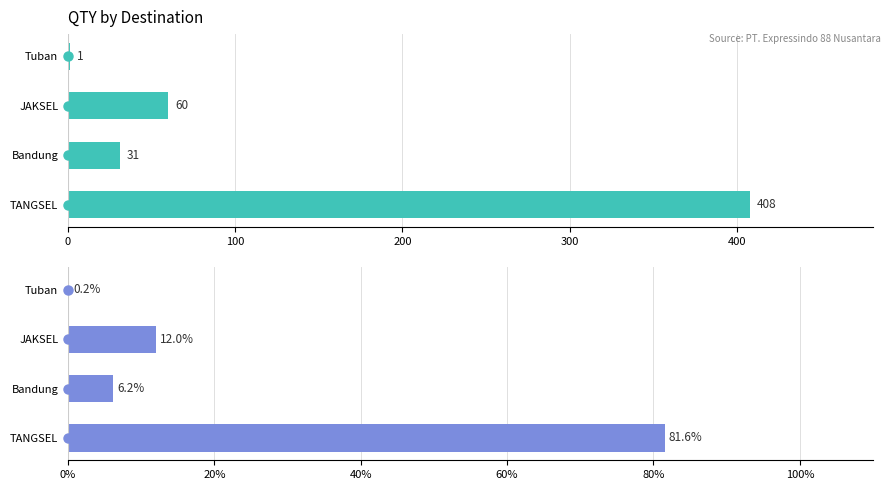

Reading right to left, list all the values displayed in this chart.

QTY: 1.0	60.0	31.0	408.0
QTY %: 0.2	12.0	6.2	81.6